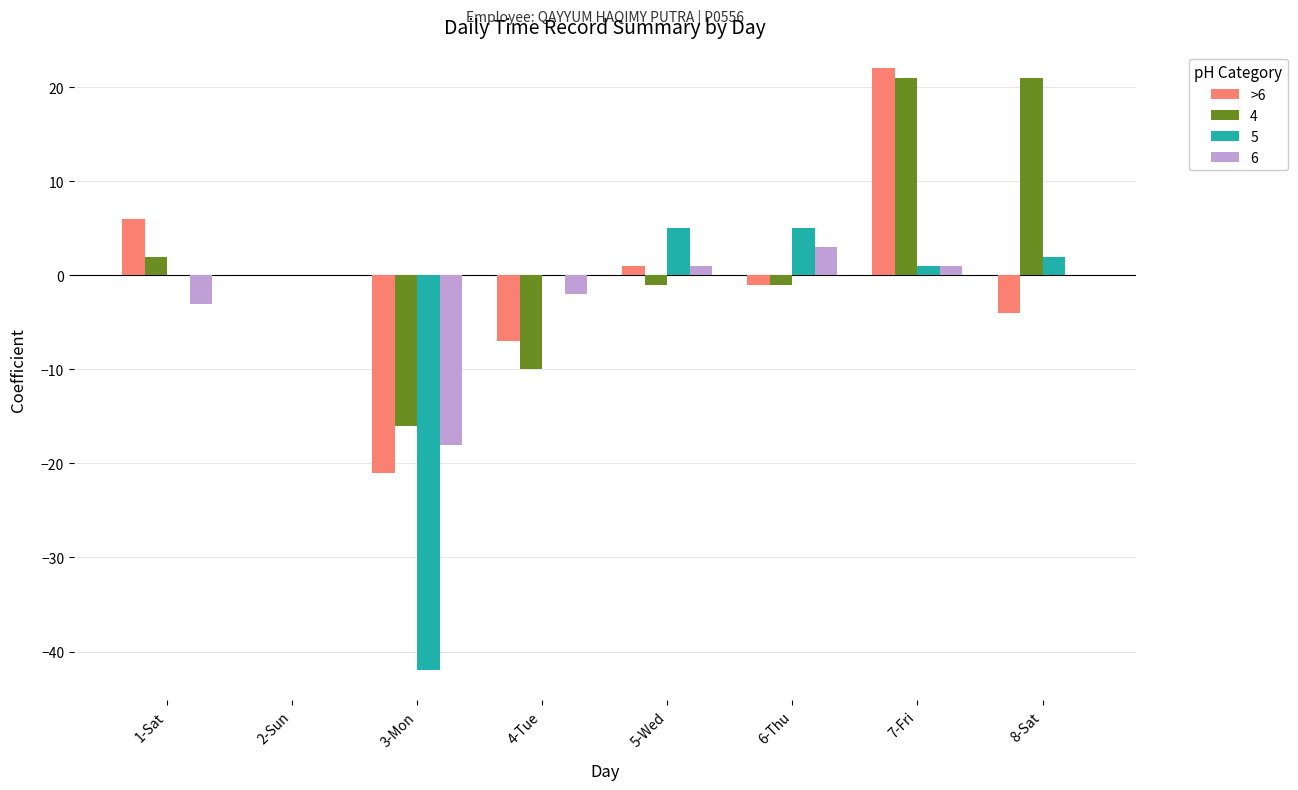

How many categories are shown in the chart?

8